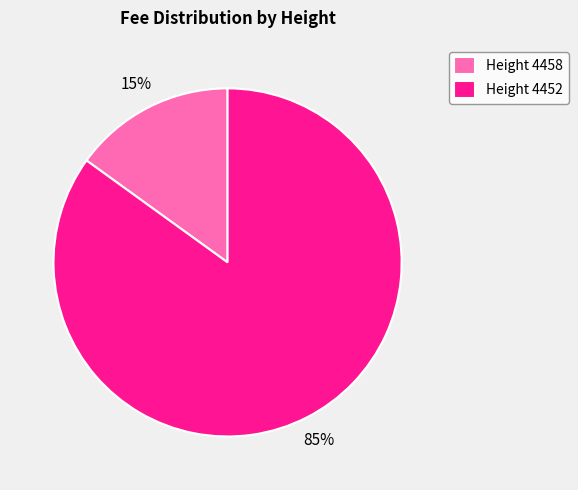

To the nearest percent, what is the average slice percentage?

50%